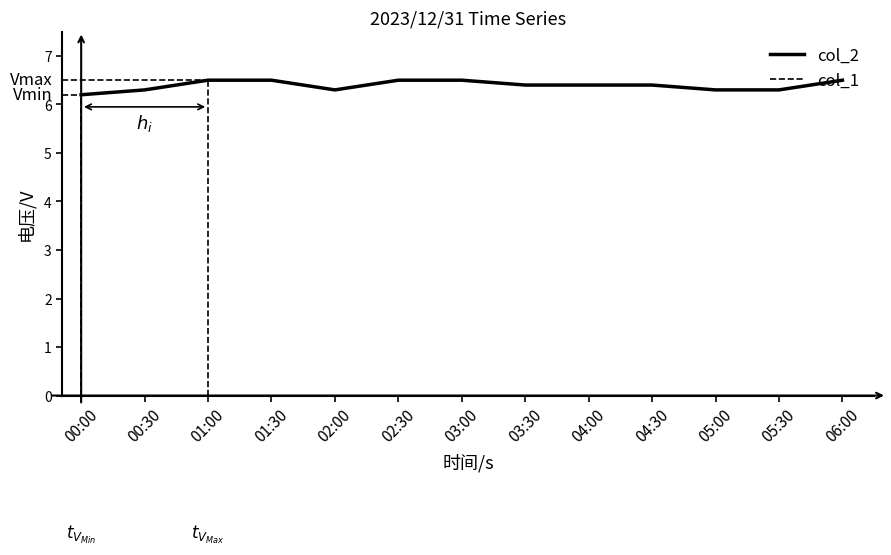

How many lines are shown in the chart?

2